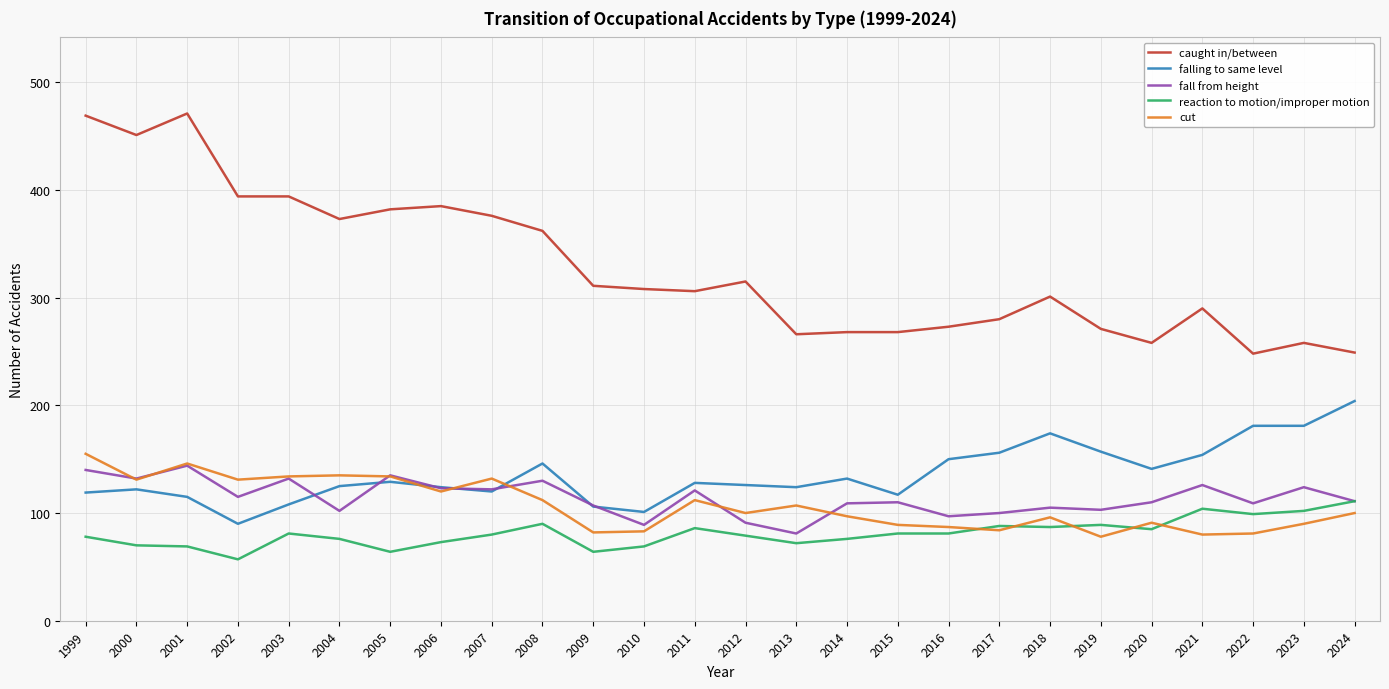

What is the spread (max minus min) of values at 2003?

313